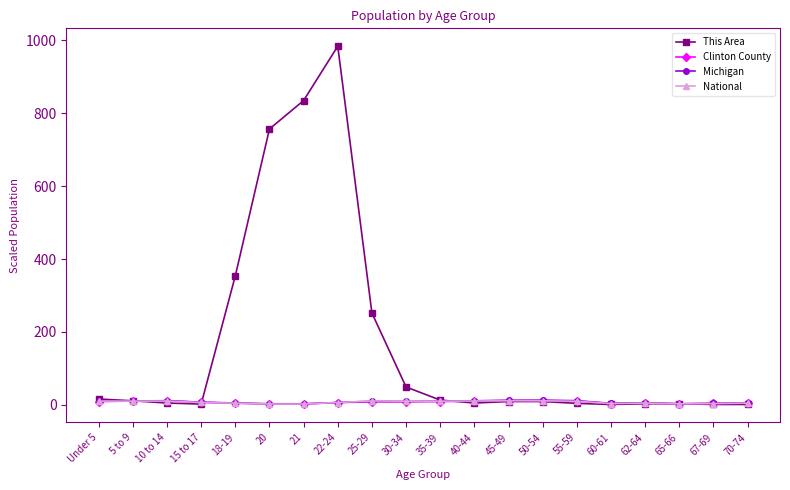

True or false: National has more than 1 interior local peaks.

True